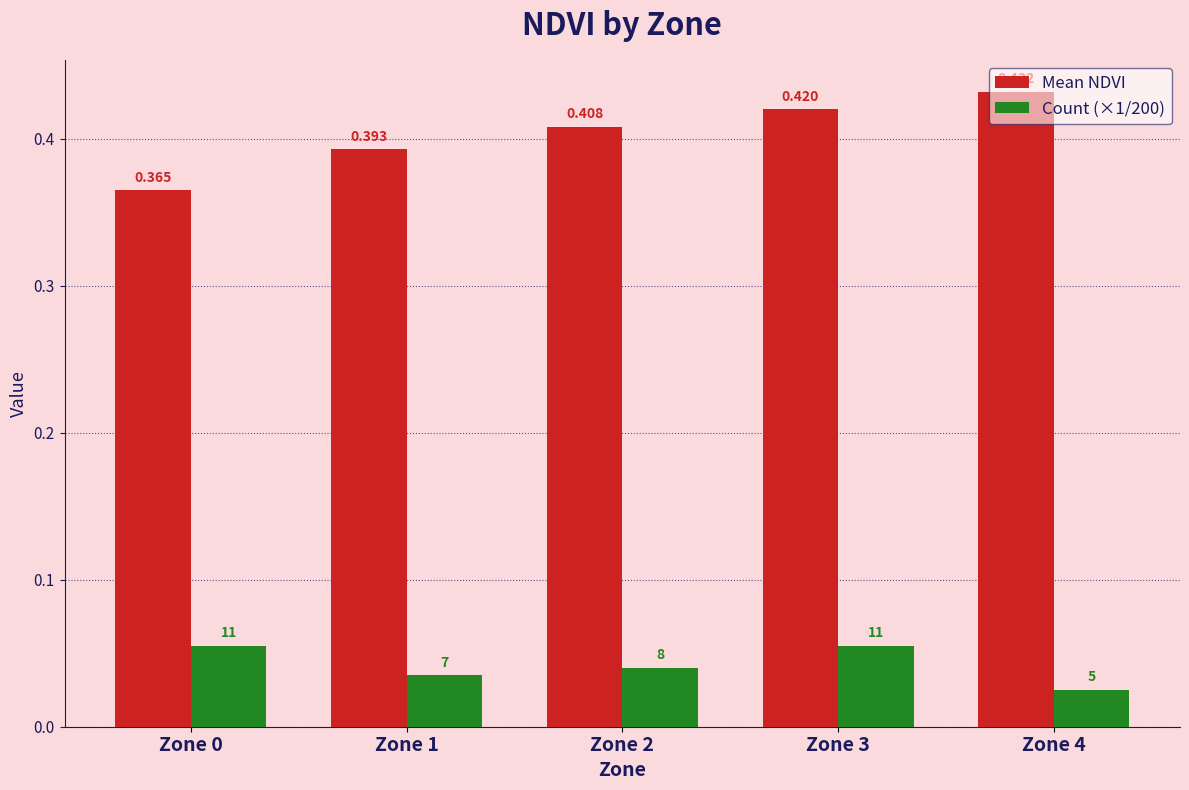

At which label is Count (×1/200) closest to 0?

Zone 4